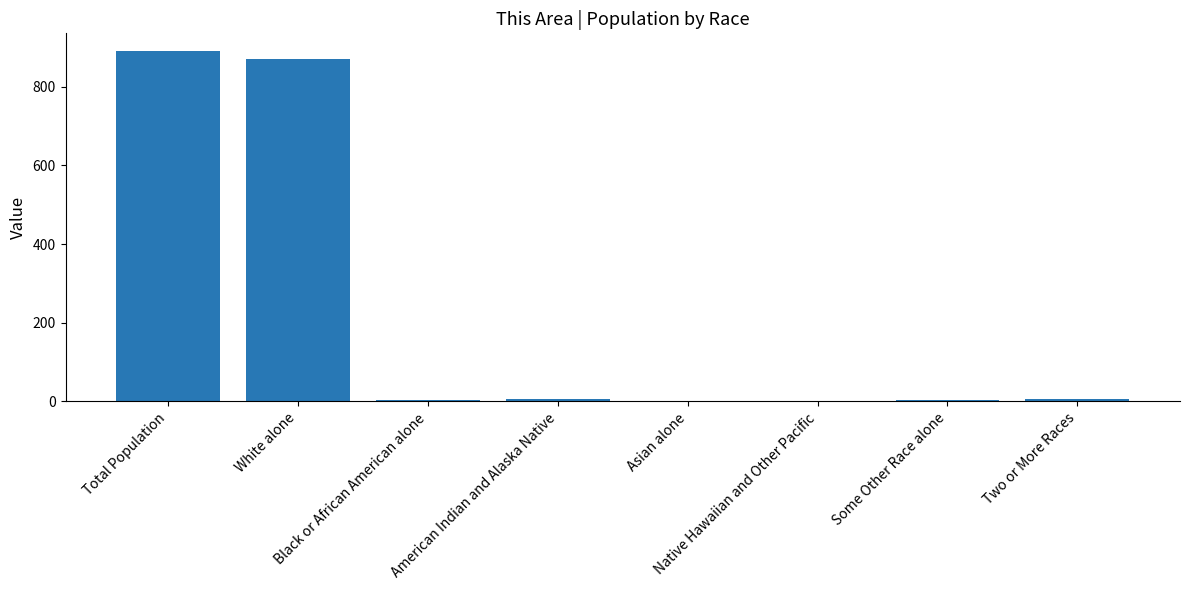

Does the chart contain stacked bars?

No